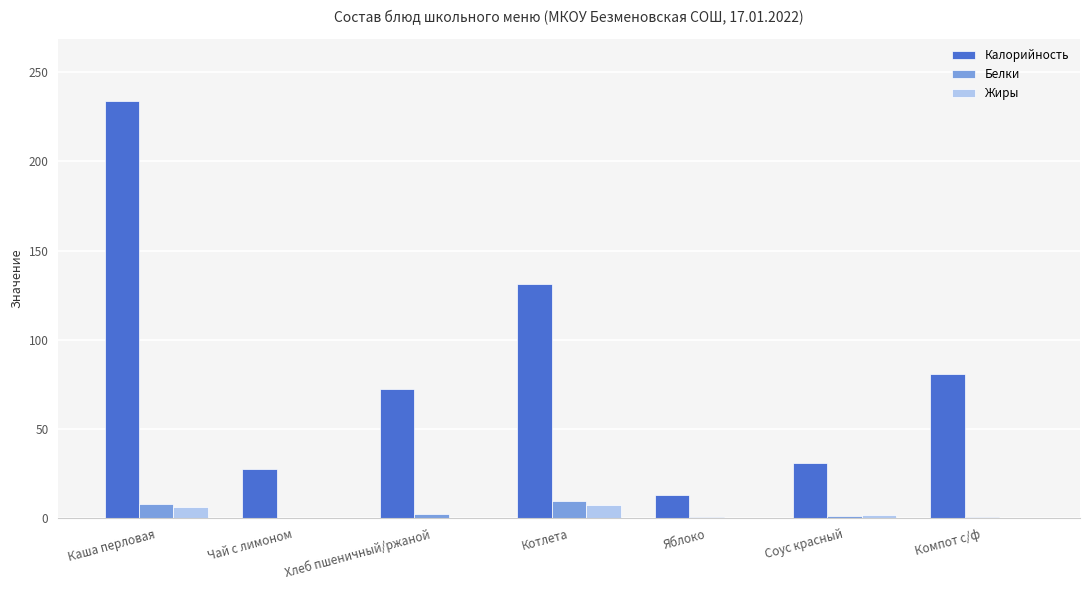

What are all the series names shown in the legend?

Калорийность, Белки, Жиры